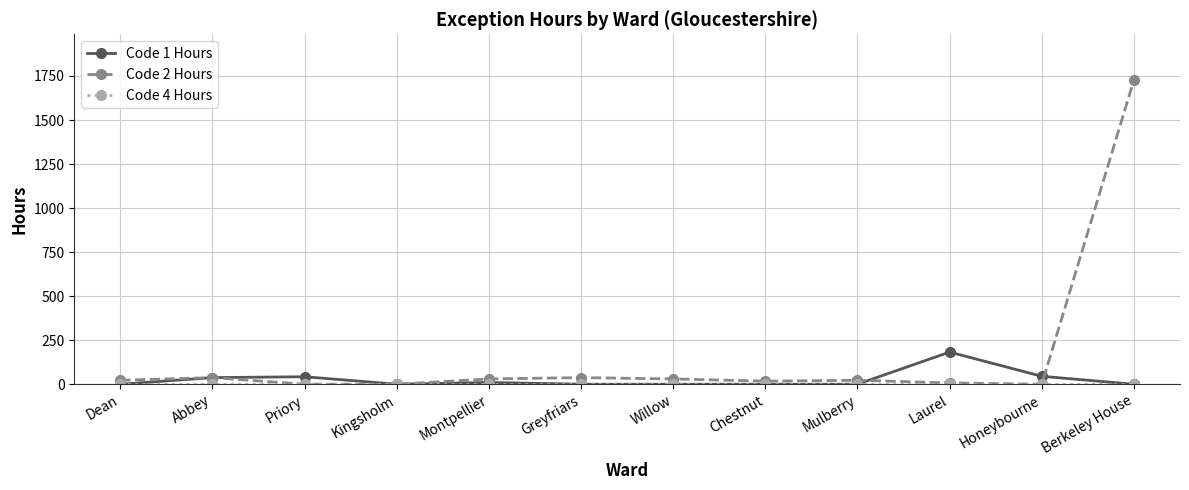

What is the label of the 6th point from the left?

Greyfriars